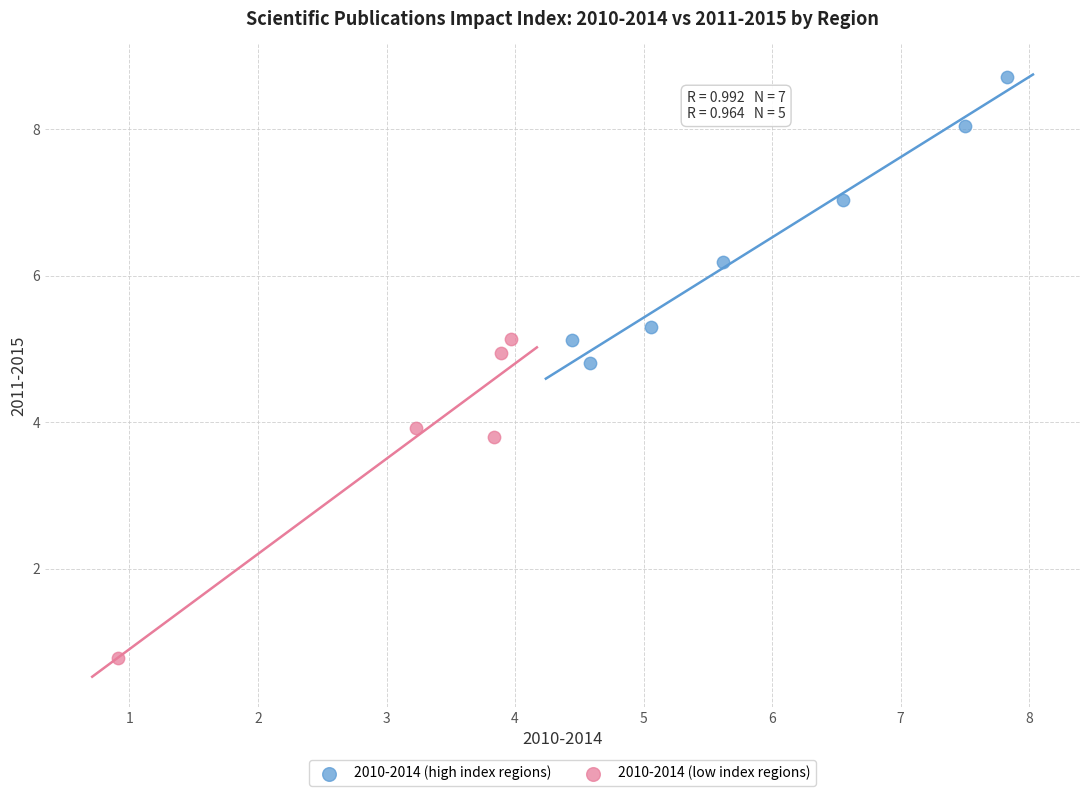

Which series has the widest spread of Y values?

2010-2014 (low index regions)